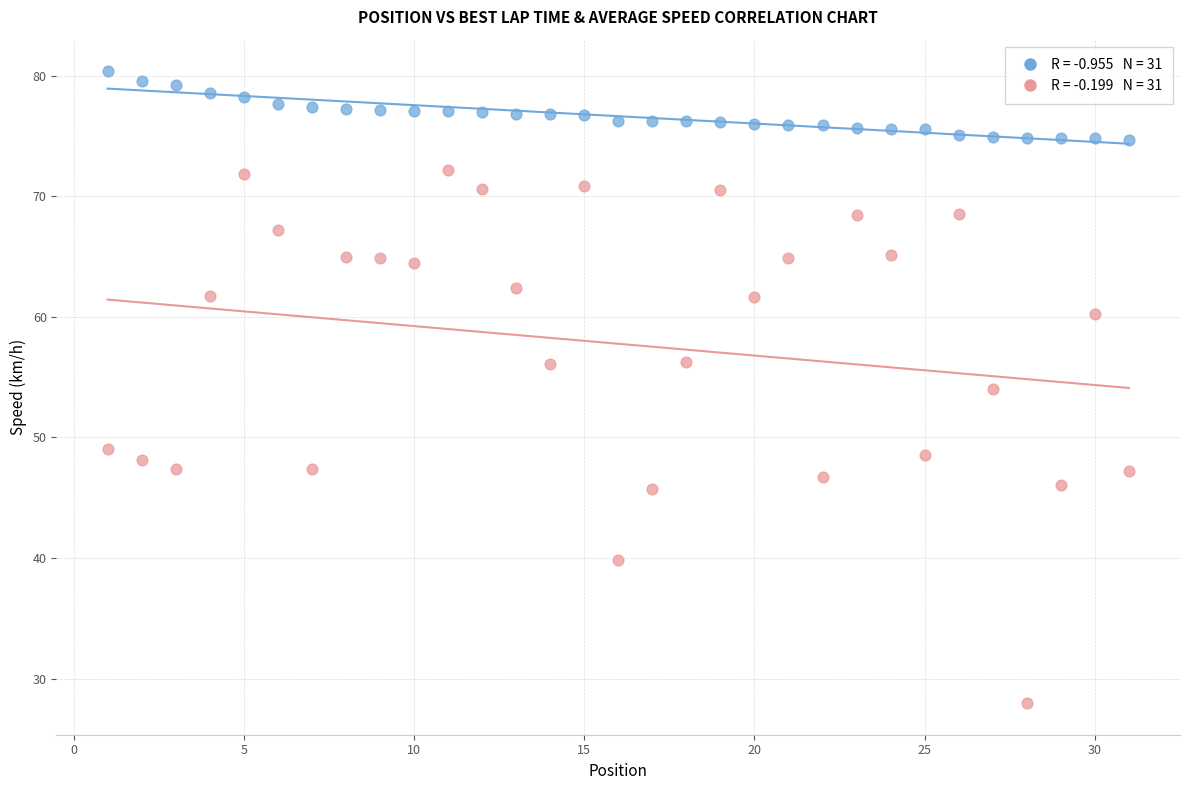

Across all data points, what is the range of Y values (max minus min)?

52.4